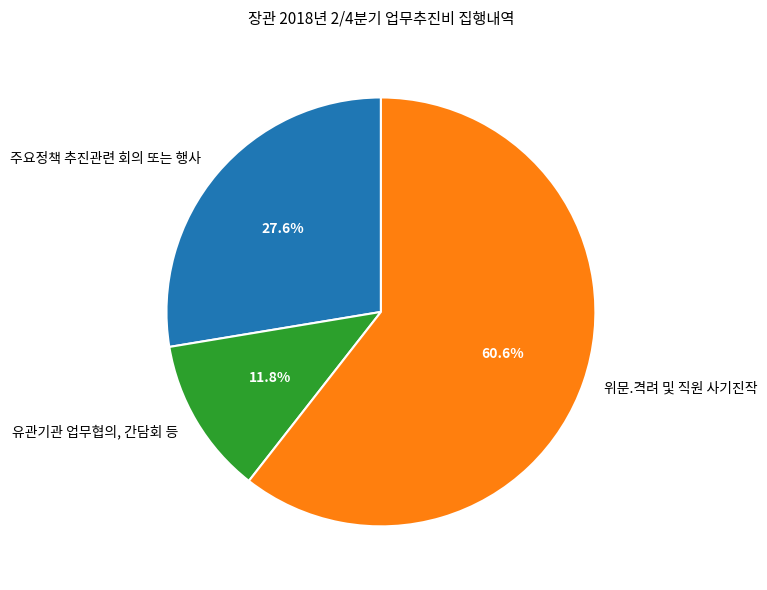

Which slice is the largest?

위문.격려 및 직원 사기진작